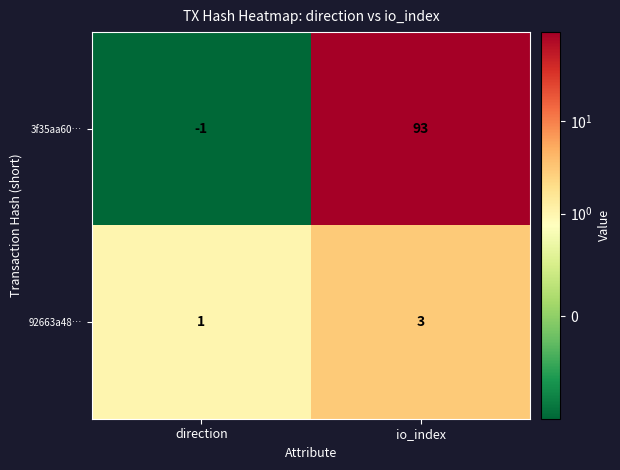

Count the number of data series in this chart.

2